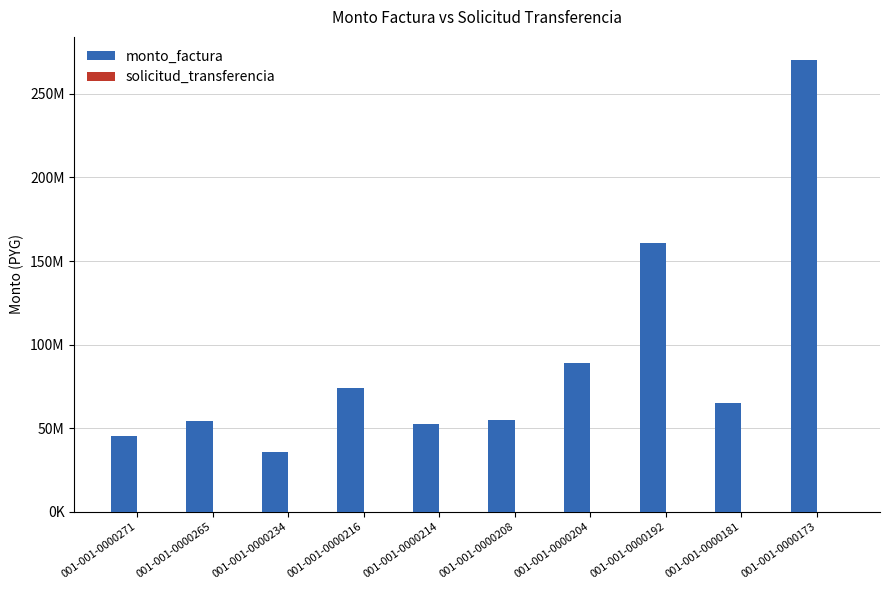

What is the spread (max minus min) of values at 001-001-0000214?

52428880